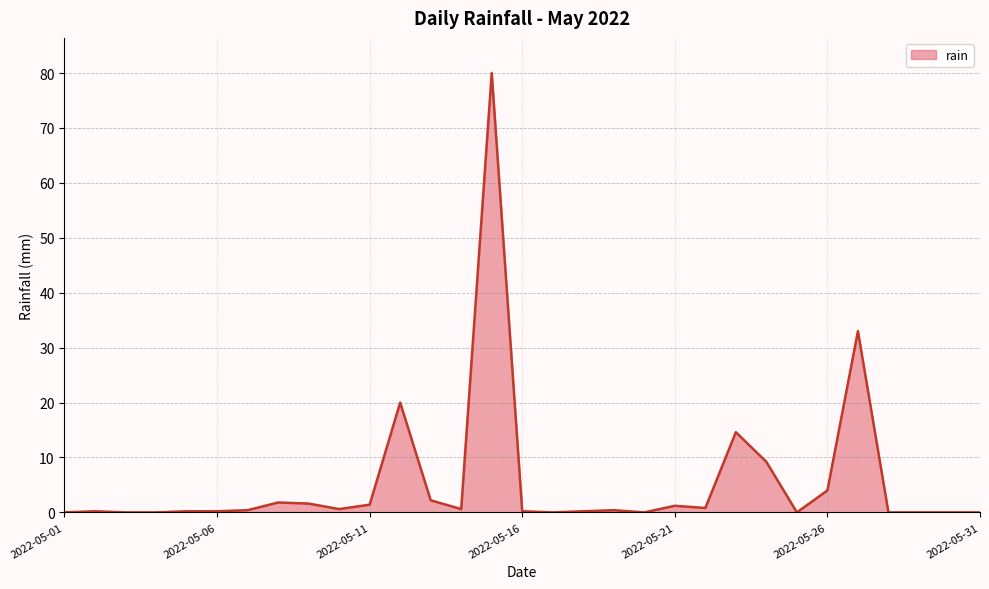

What is the average value?

5.6